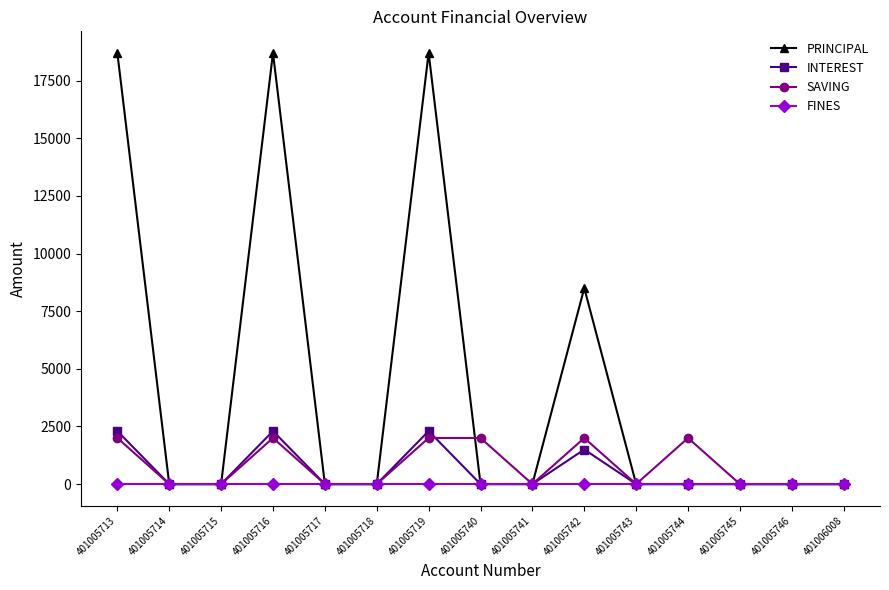

Where is the first local maximum for SAVING?

401005716